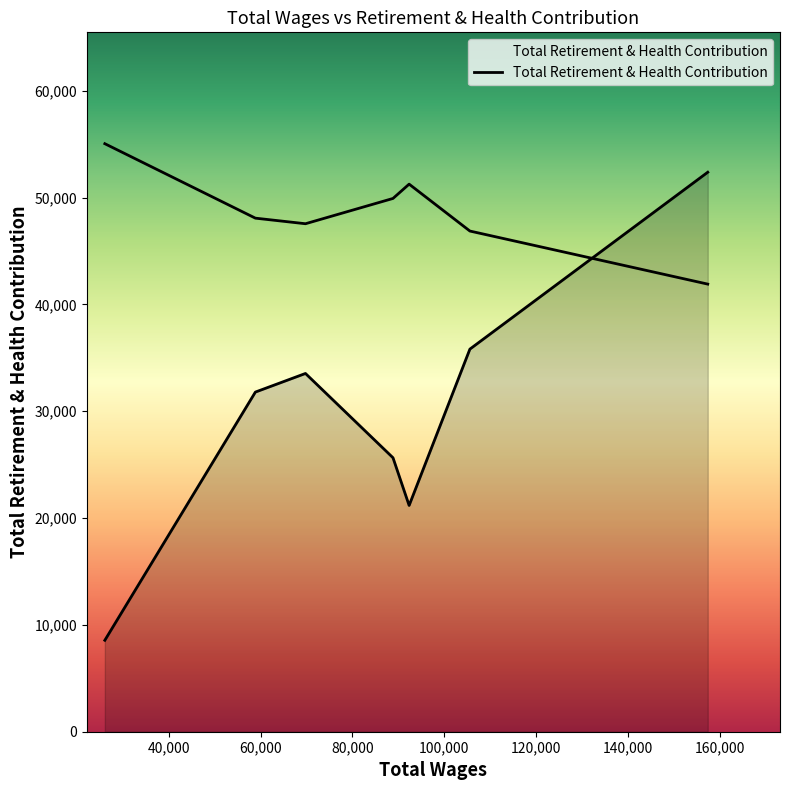

True or false: there are more than 1 points higher than both neighbors.

False